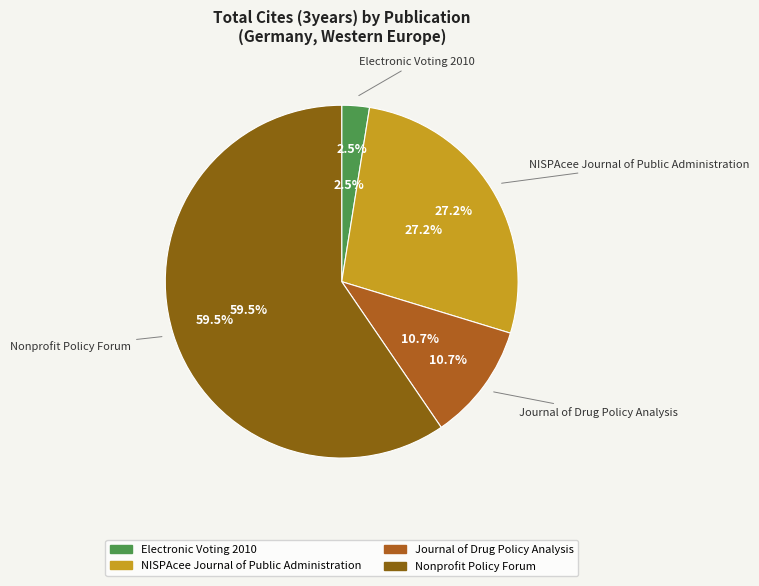

What percentage is NOT represented by Journal of Drug Policy Analysis?

89.3%